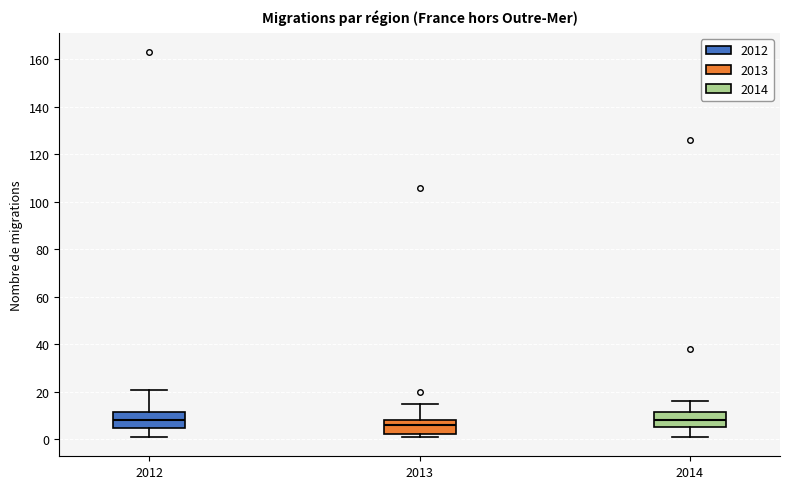

Where does the upper whisker of the box at x = 2013 end on the y-axis? The values are not printed on the chart, so give them approximately, as read against the axis.

16